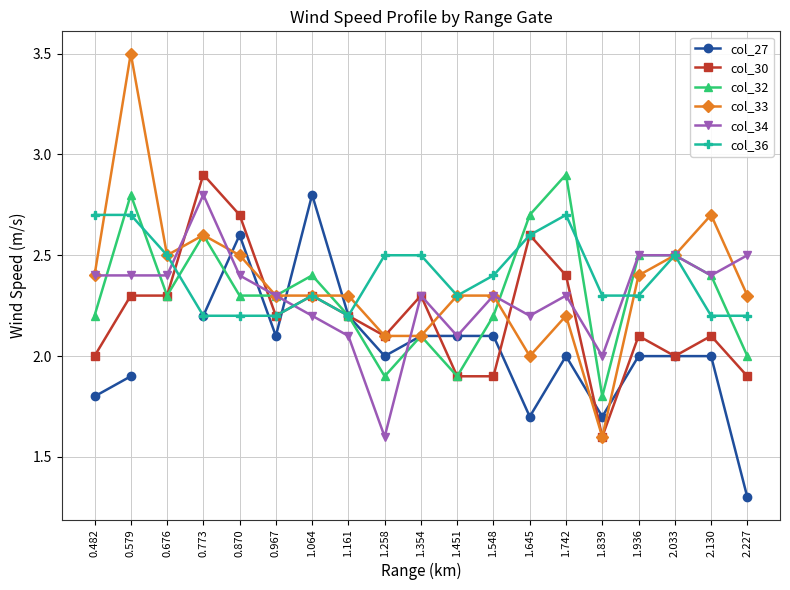

How many data points does each series have?

19